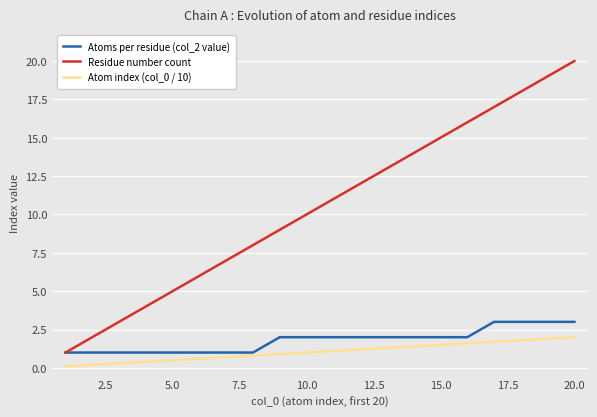

True or false: Atom index (col_0 / 10) and Atoms per residue (col_2 value) cross at least once.

False